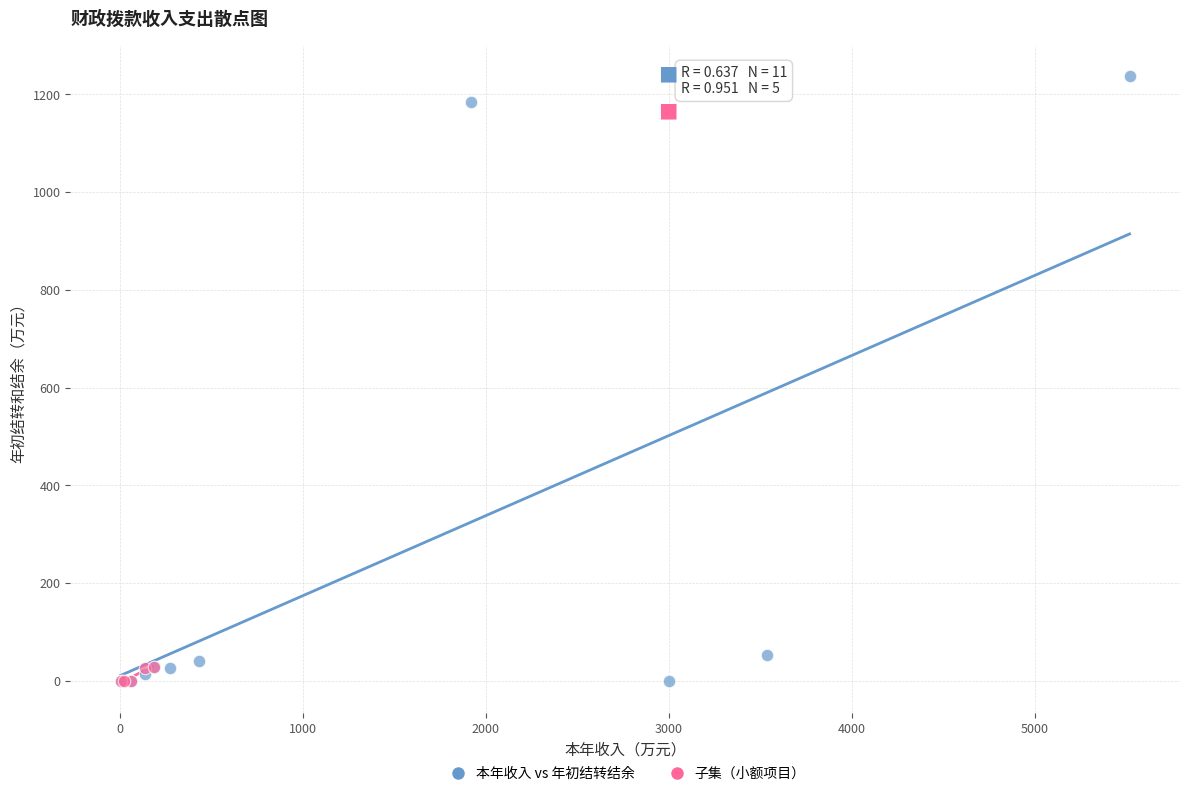

Which series contains the highest Y value?

本年收入 vs 年初结转结余